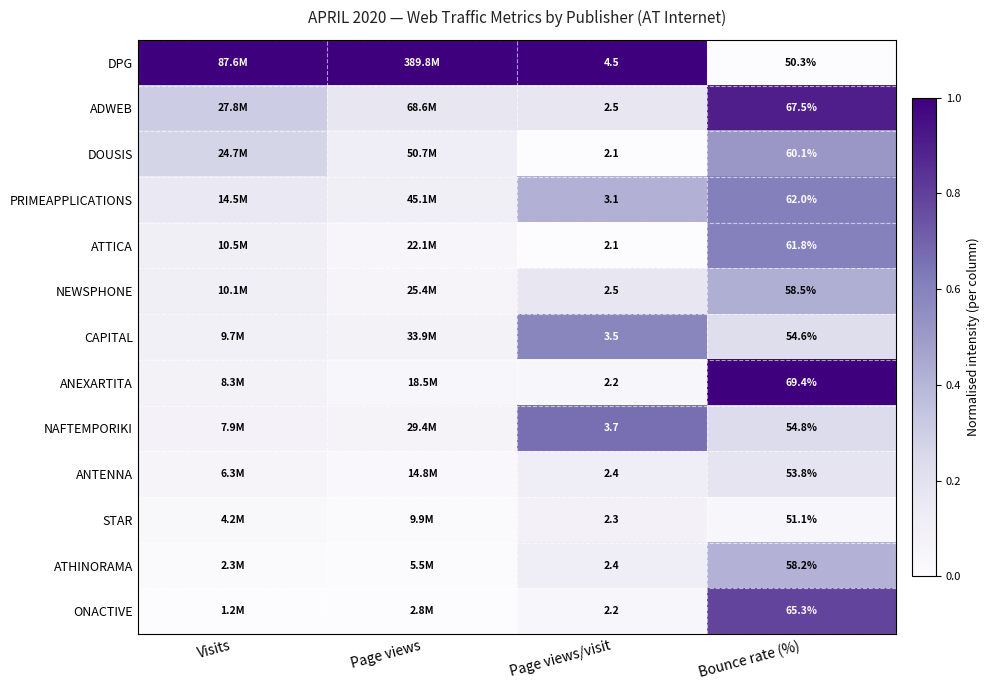

Is the value of NEWSPHONE at Bounce rate (%) greater than the value of ATHINORAMA at Page views/visit?

Yes